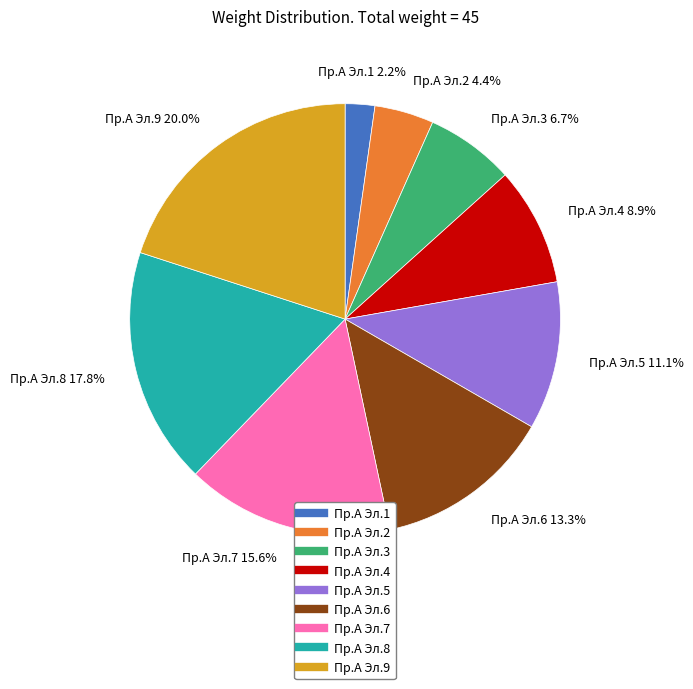

To the nearest percent, what percentage of the pie is Пр.А Эл.9?

20%